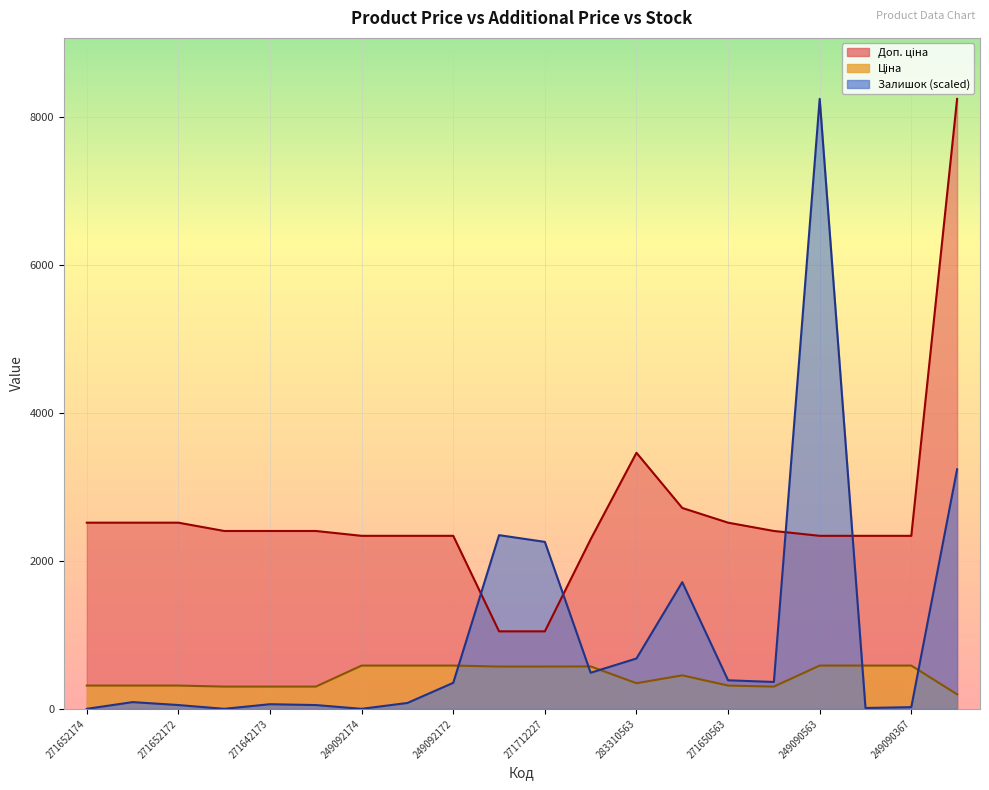

Reading right to left, list all the values displayed in this chart.

Ціна: 196.4	584.9	584.9	584.9	300.6	314.7	452.7	346.3	573.2	571.6	571.6	584.9	584.9	584.9	300.6	300.6	300.6	314.7	314.7	314.7
Доп. ціна: 8248.8	2339.7	2339.7	2339.7	2405.2	2517.5	2716.4	3462.7	2292.9	1048.0	1048.0	2339.7	2339.7	2339.7	2405.2	2405.2	2405.2	2517.5	2517.5	2517.5
Залишок: 3239.4	22.7	11.3	8248.8	363.1	385.8	1713.3	680.8	487.9	2257.9	2348.7	351.7	79.4	0.0	51.1	62.4	0.0	51.1	90.8	0.0